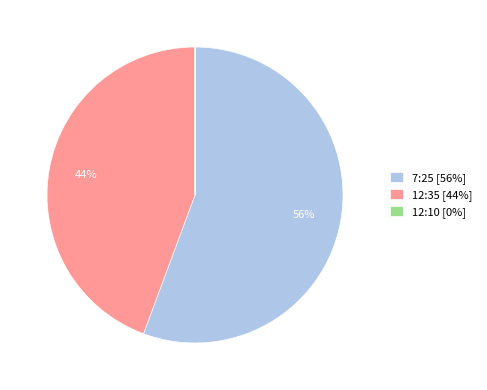

To the nearest percent, what is the difference between the largest and smallest slice percentages?

56%